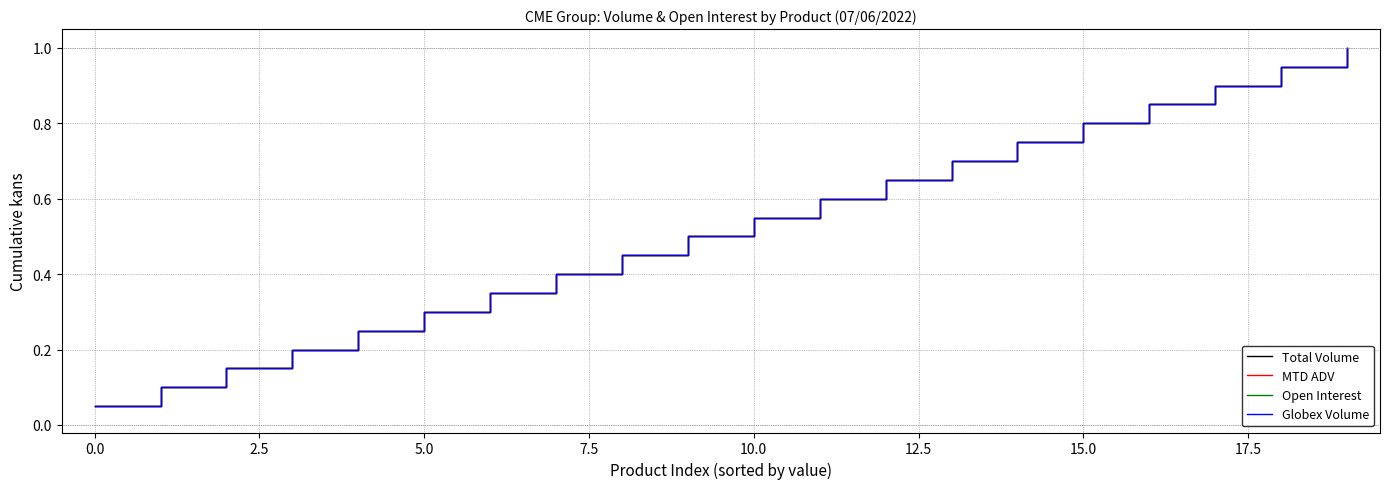

Which series has the largest total across all categories?

Total Volume